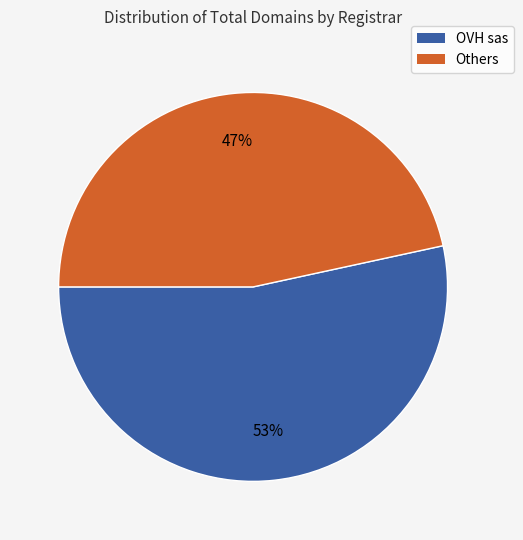

To the nearest percent, what is the average slice percentage?

50%